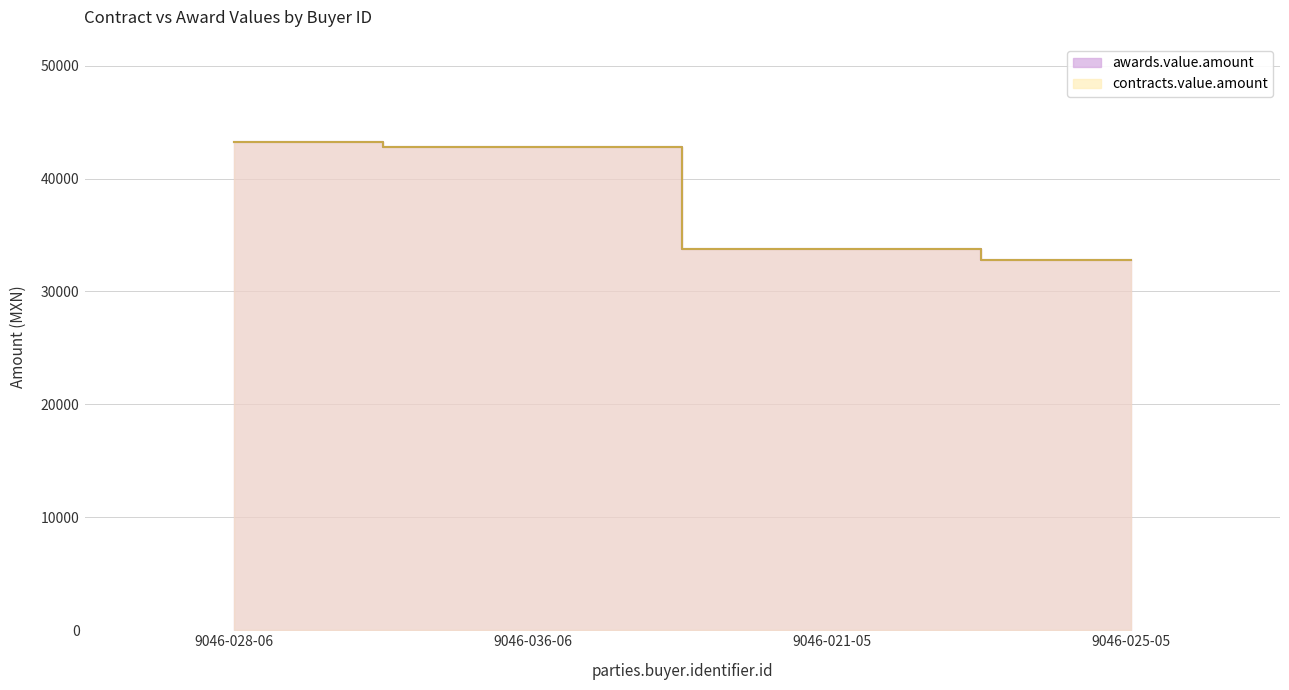

Reading left to right, transcribe all the data shown in this chart.

awards.value.amount: 9046-028-06=43271.0	9046-036-06=42813.7	9046-021-05=33778.4	9046-025-05=32760.0
contracts.value.amount: 9046-028-06=43271.0	9046-036-06=42813.7	9046-021-05=33778.4	9046-025-05=32760.0